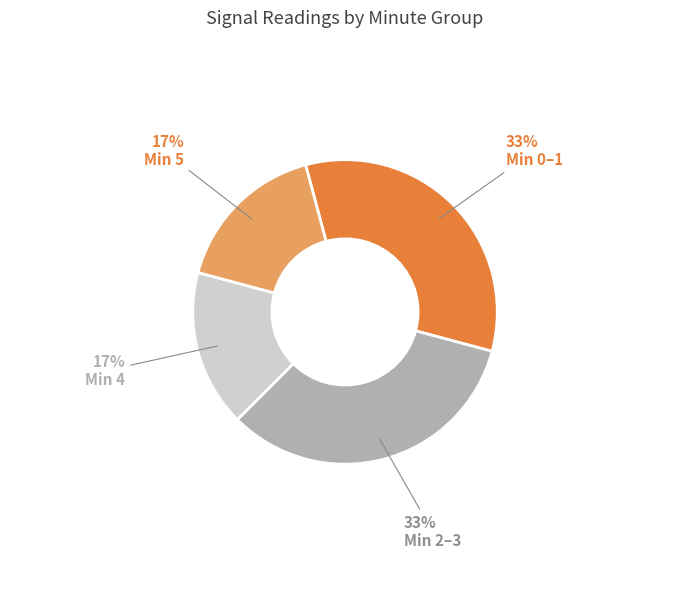

Count the number of slices in the pie.

4